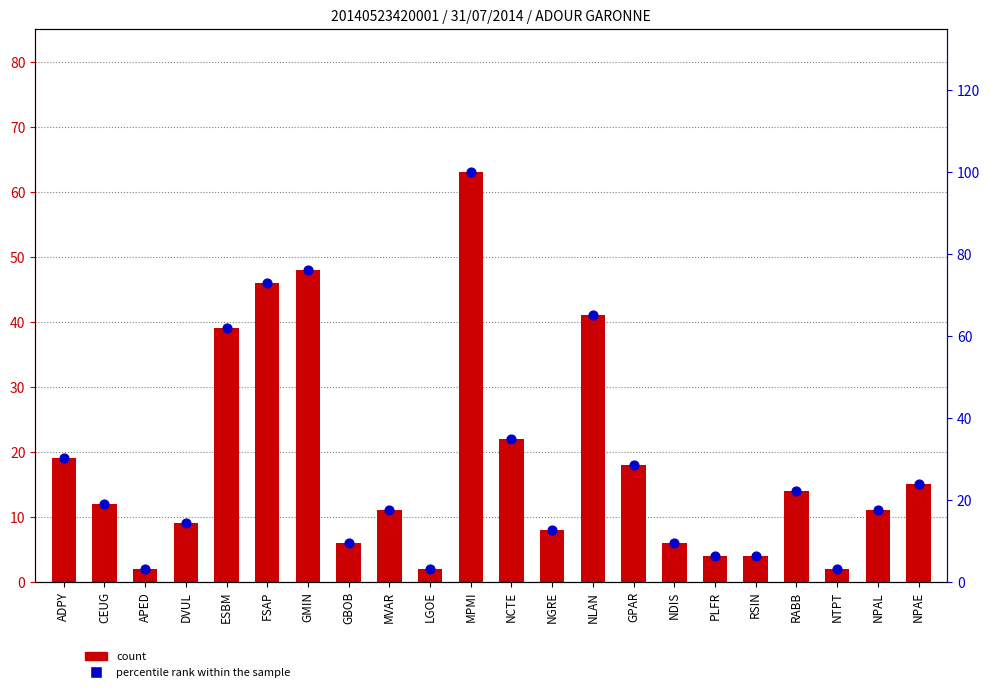

At how many categories does at least one series exceed 57?

5